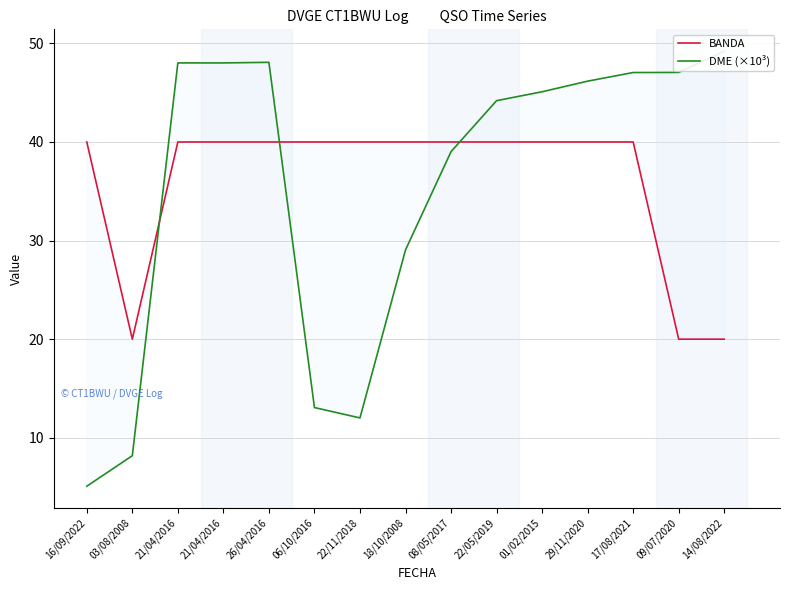

After their last crossing, which series has the higher values: BANDA or DME (×10³)?

DME (×10³)